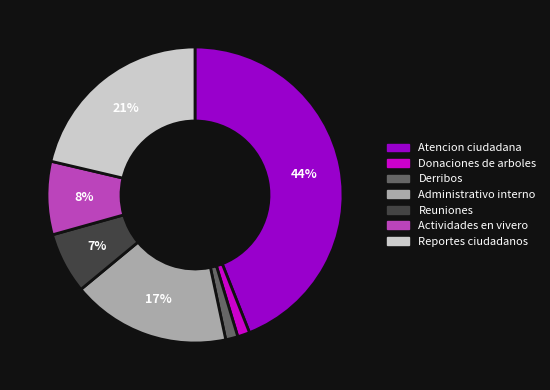

Is the sum of Reportes ciudadanos and Reuniones greater than half?

No